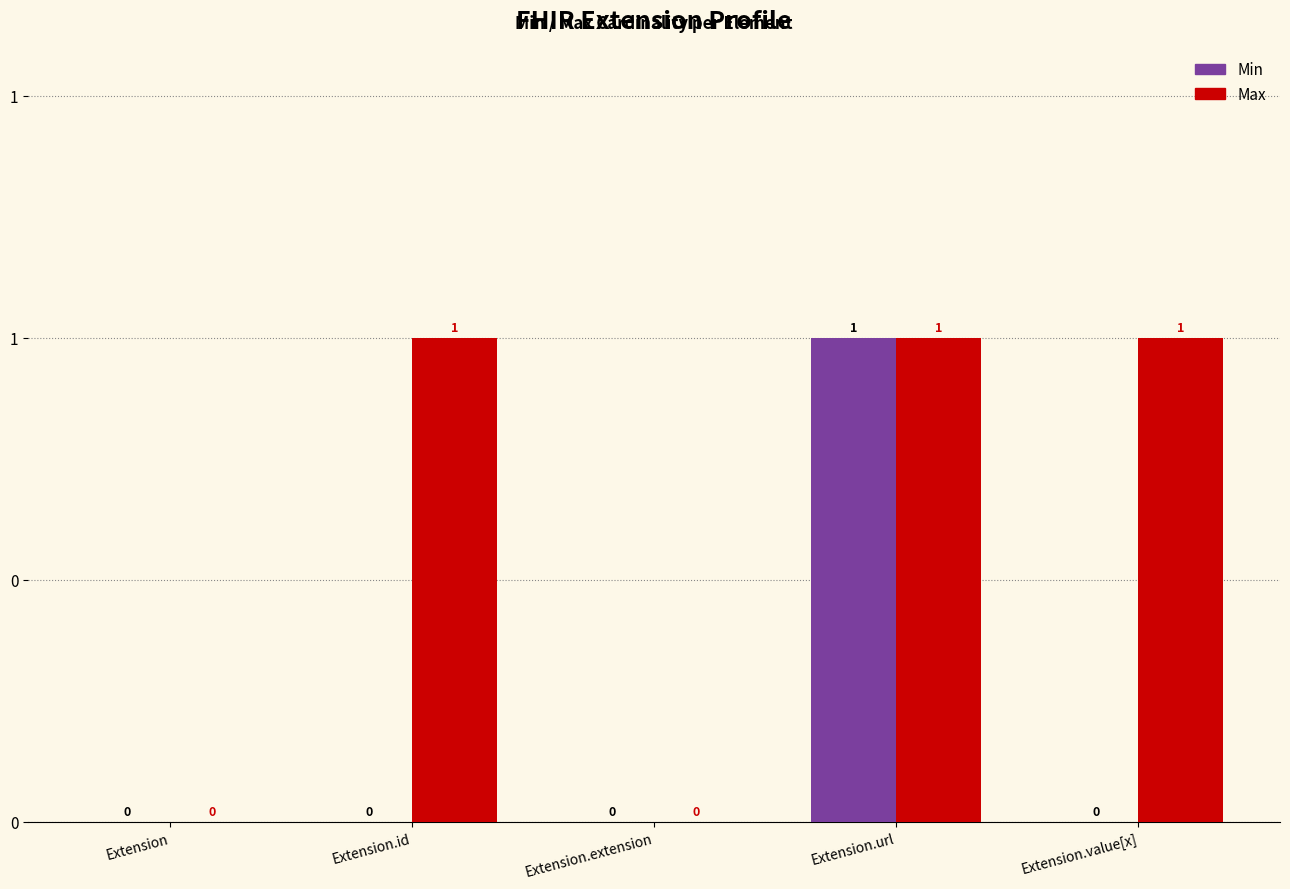

What are all the series names shown in the legend?

Min, Max